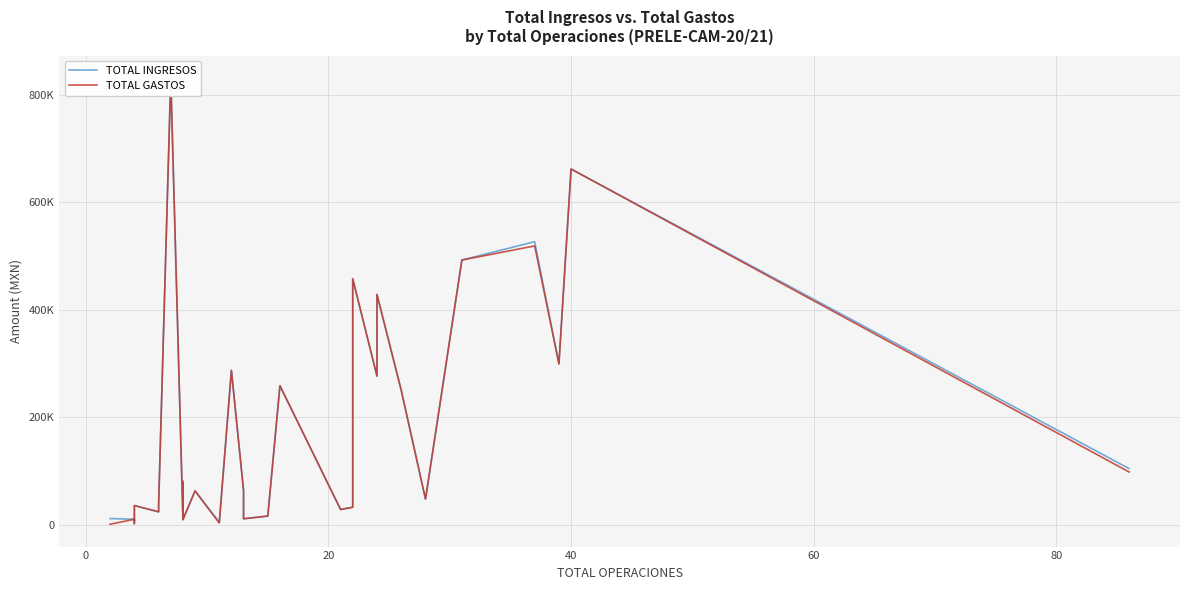

How many values in the TOTAL INGRESOS series are below 62711?

15